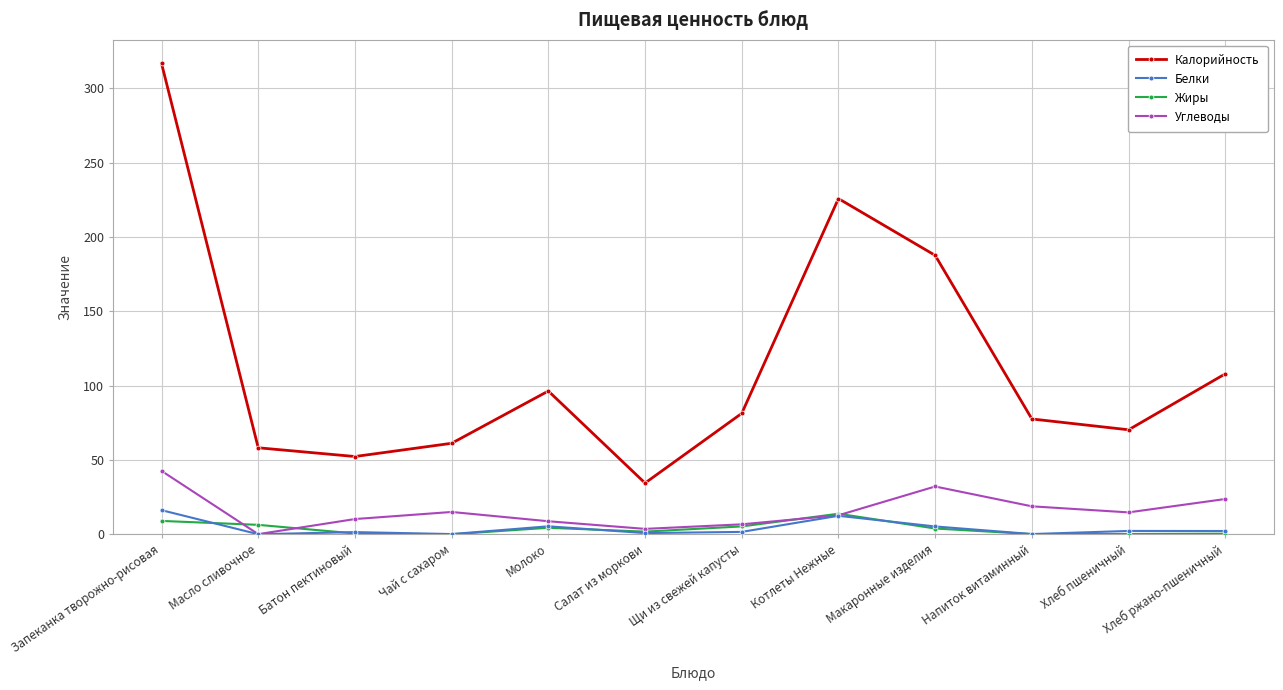

What is the average value of the Калорийность series?

114.2